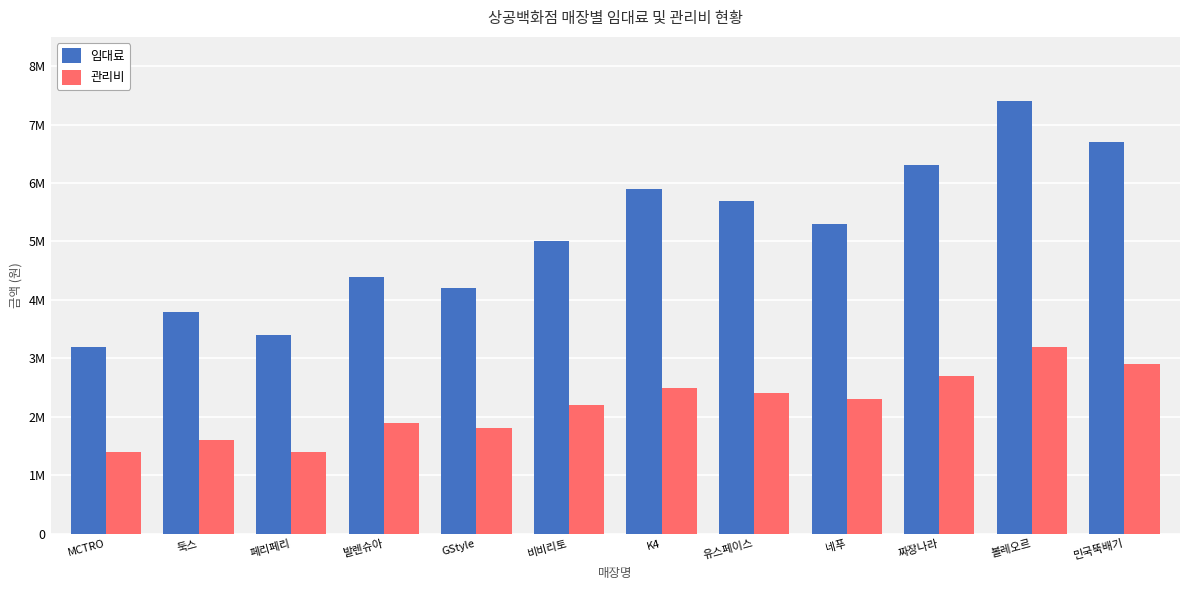

What are all the series names shown in the legend?

임대료, 관리비